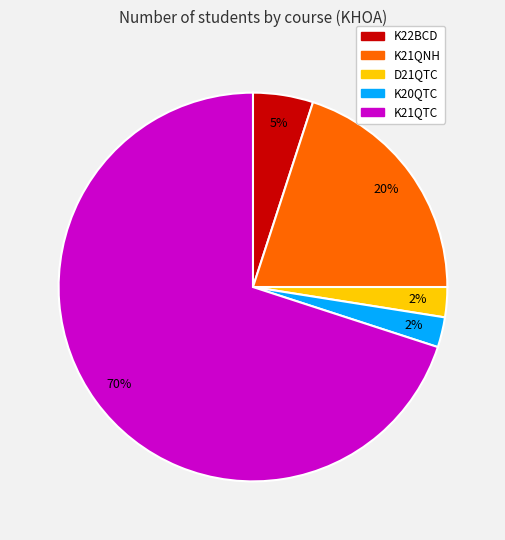

How many slices are in this pie chart?

5